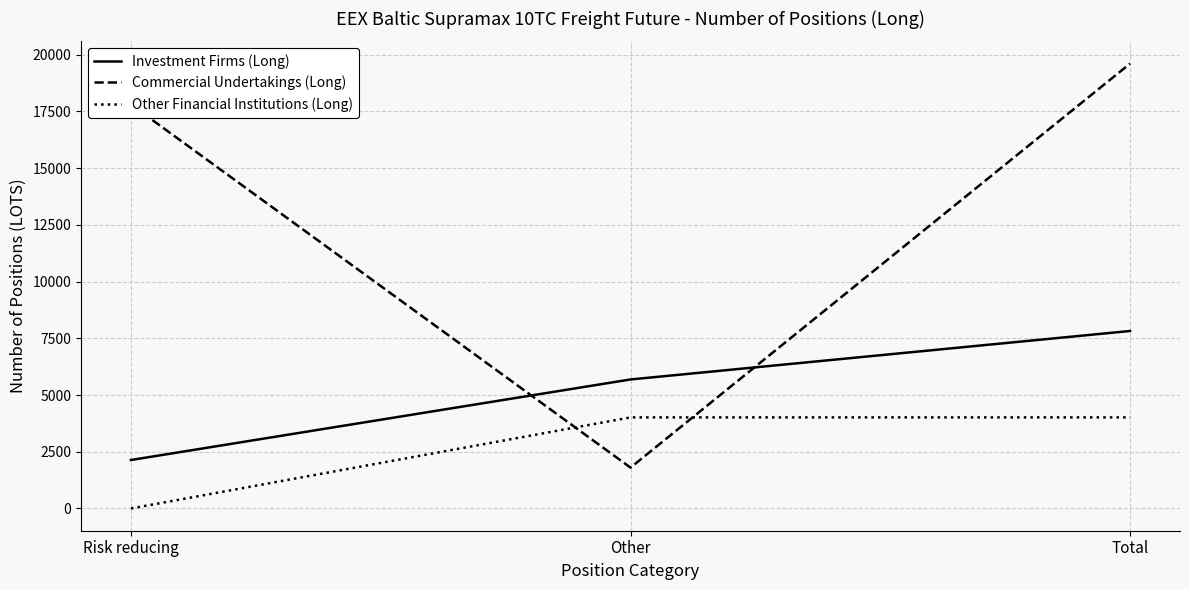

List the labels in order of Commercial Undertakings (Long) value, largest first.

Total, Risk reducing, Other